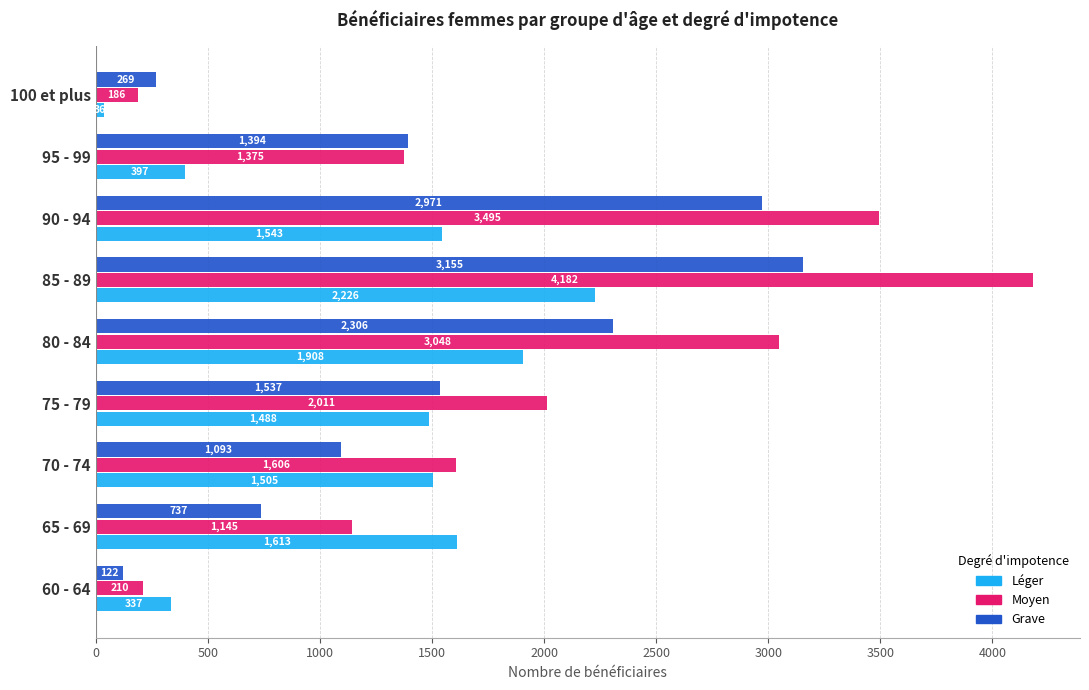

Which series has the widest spread of values?

Moyen